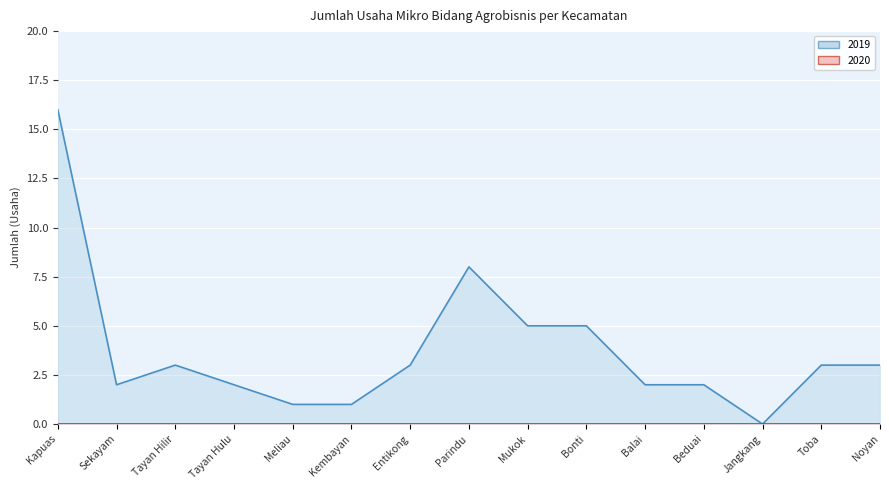

What is the difference between the values at Entikong and Mukok?

2